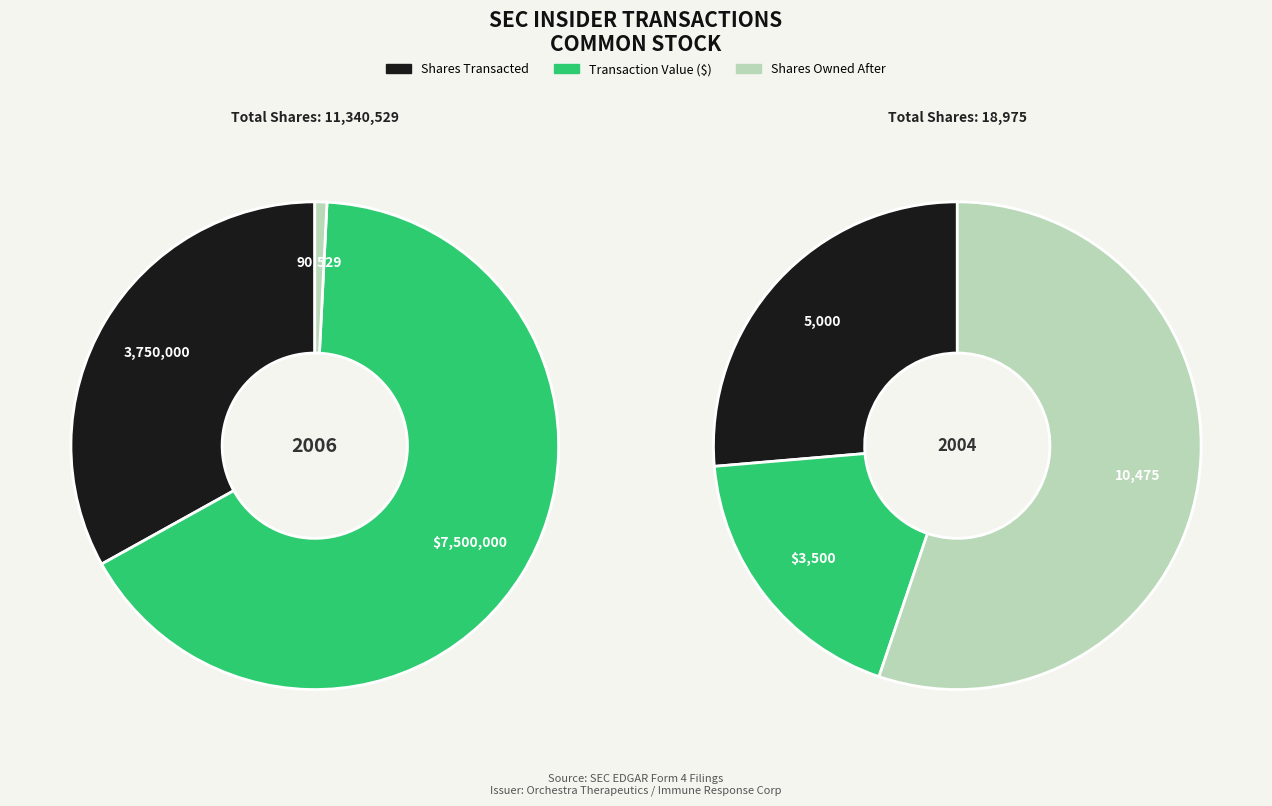

Combined, do transactionShares and transactionValue account for over 50%?

Yes